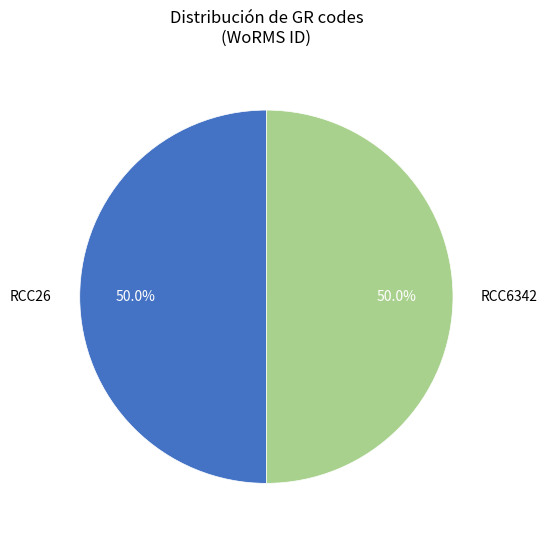

What is the ratio of the value at RCC26 to the value at RCC6342?

1.0